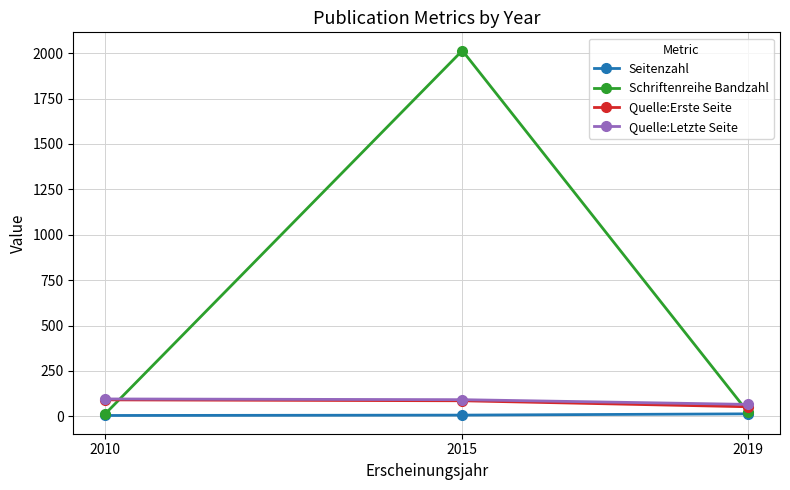

What is the difference between the maximum and minimum values in the Quelle:Erste Seite series?

38